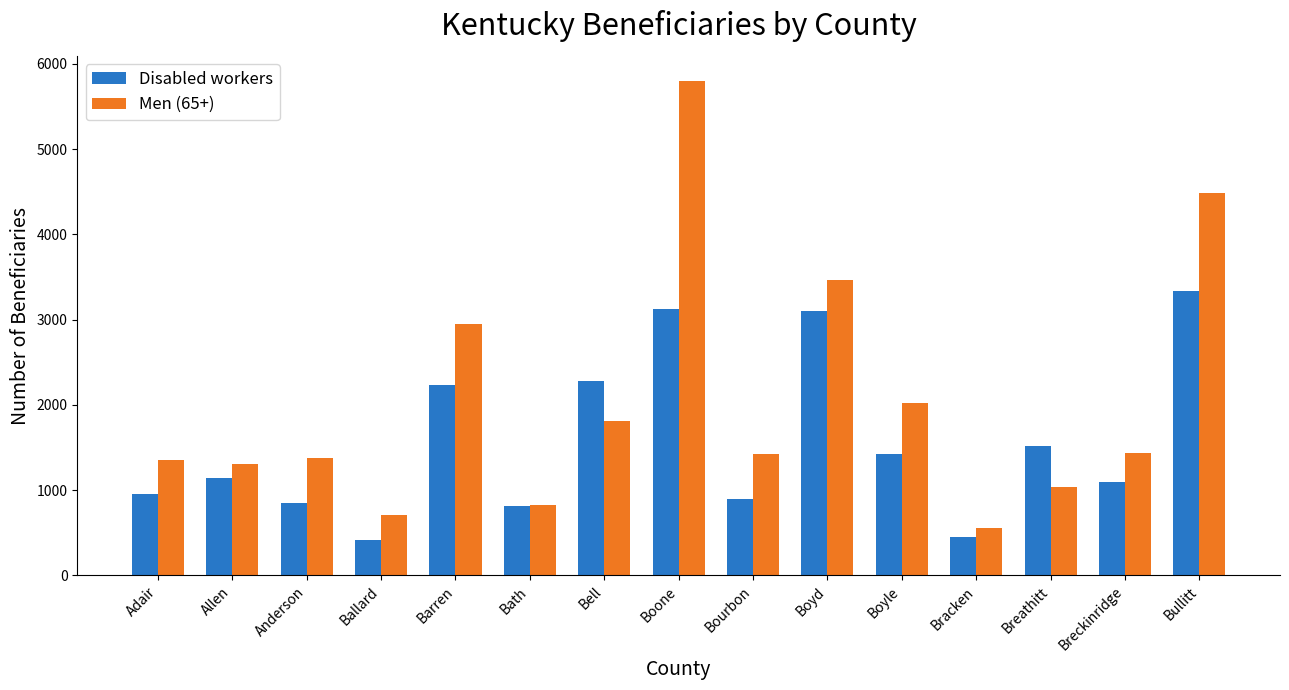

What is the difference between the second highest and minimum values in the Men (65+) series?

3925